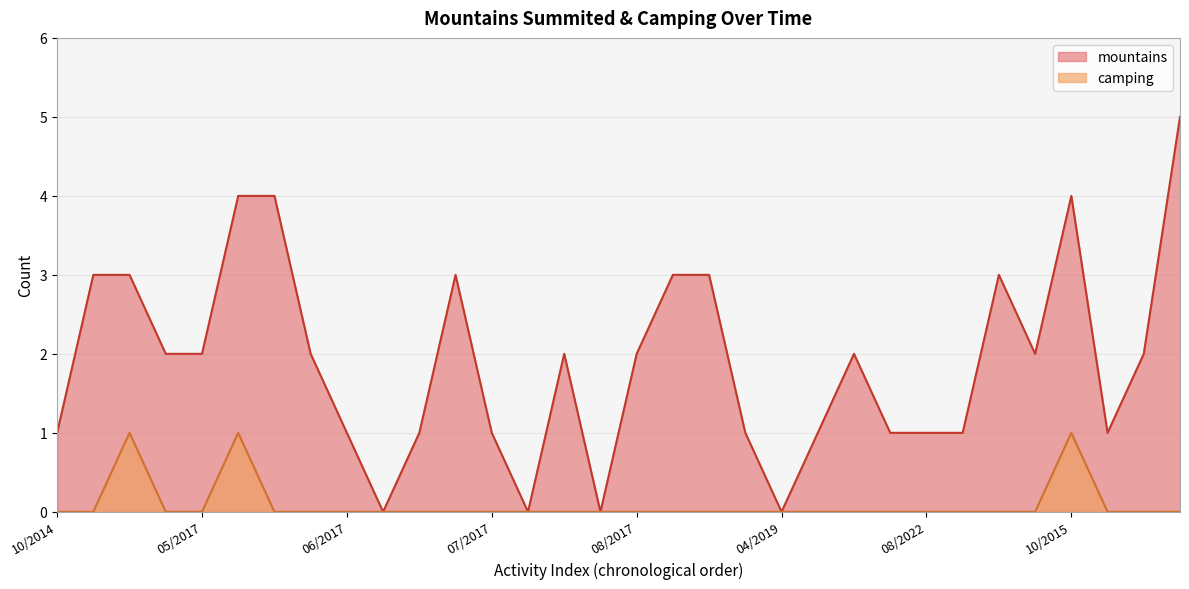

Which series has the widest spread of values?

mountains